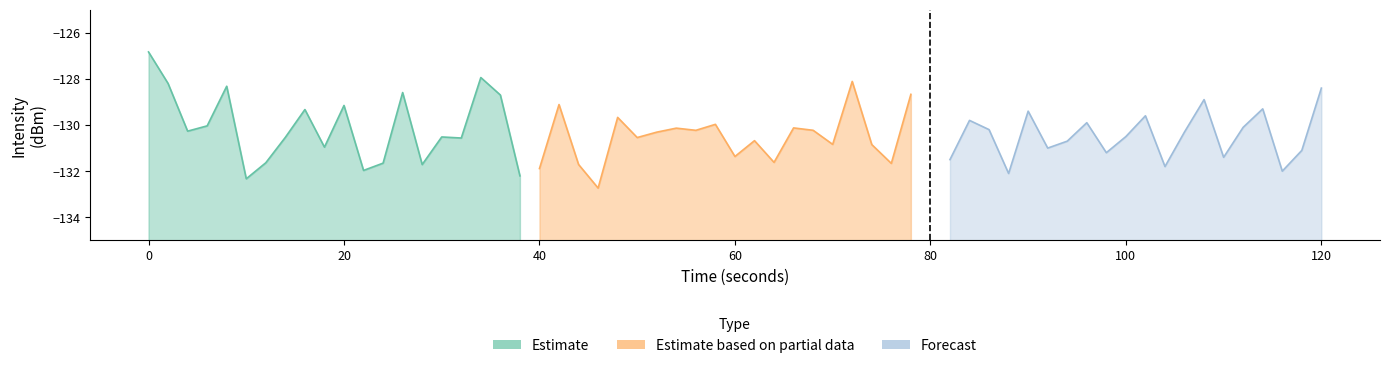

What is the lowest value of the Forecast series?

-132.1